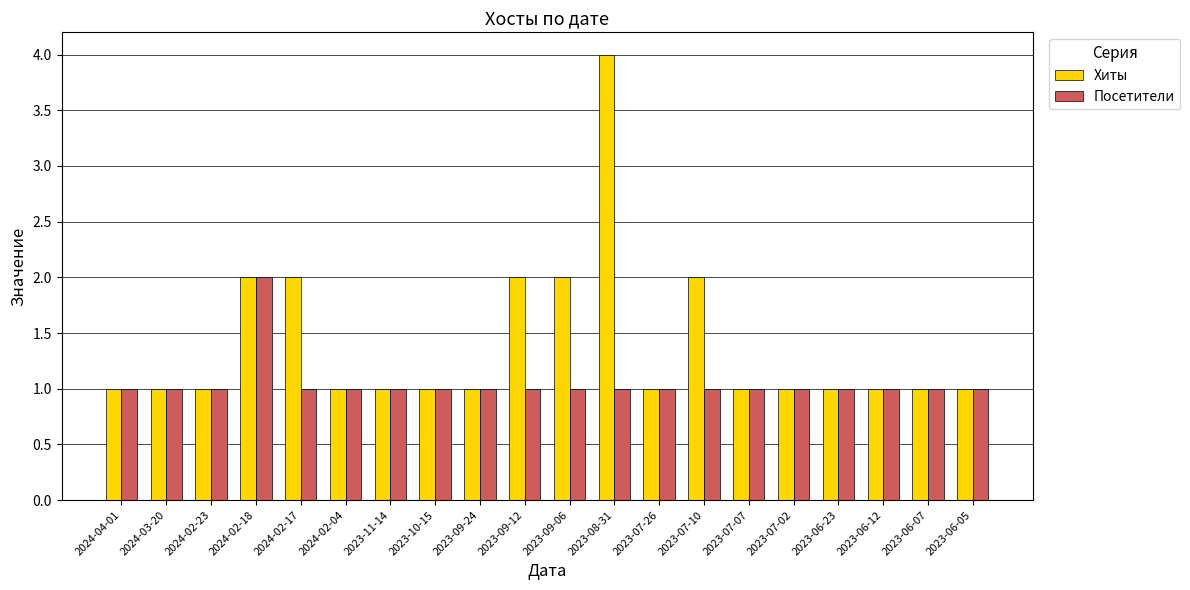

Which series has the largest total across all categories?

Хиты